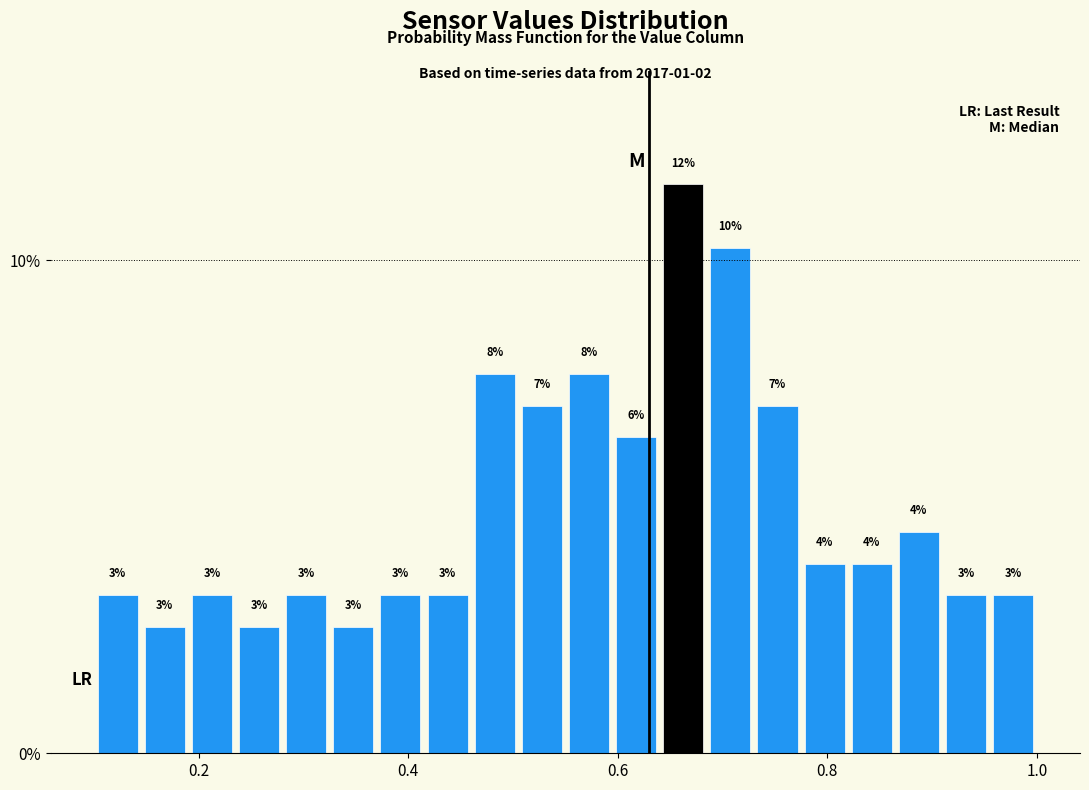

Read against the x-axis, roughly where is the centre of the tallest bar?

0.66